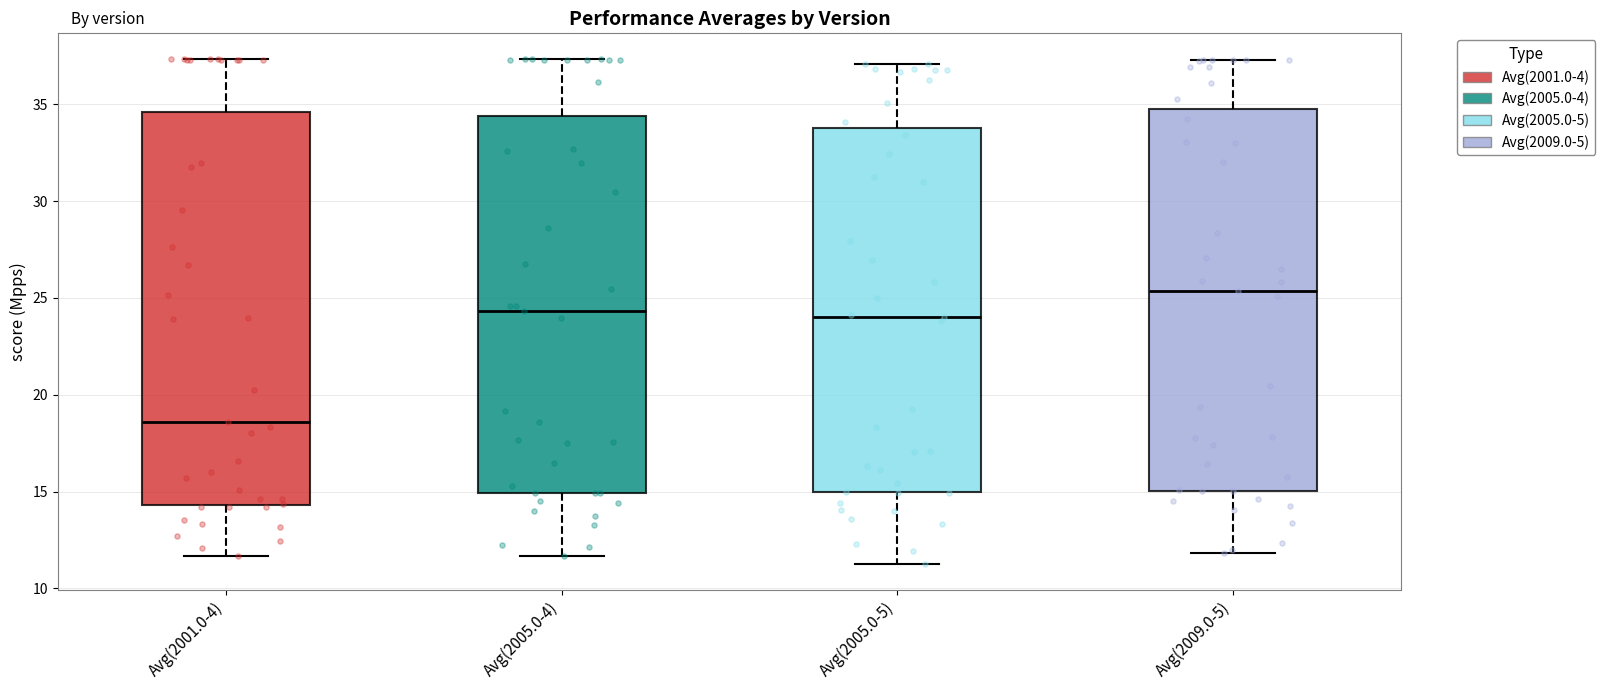

Reading left to right, transcribe this box plot: for each box, give where its median line is, the range the box spans, and where its two whiskers end, as read against the y-axis. The values are not printed on the chart, so give them approximately, as read against the axis.

Avg(2001.0-4): median 18.5, box 14.5 to 34.5, whiskers 11.5 to 37.5
Avg(2005.0-4): median 24.5, box 15.0 to 34.5, whiskers 11.5 to 37.5
Avg(2005.0-5): median 24.0, box 15.0 to 34.0, whiskers 11.0 to 37.0
Avg(2009.0-5): median 25.5, box 15.0 to 35.0, whiskers 12.0 to 37.5